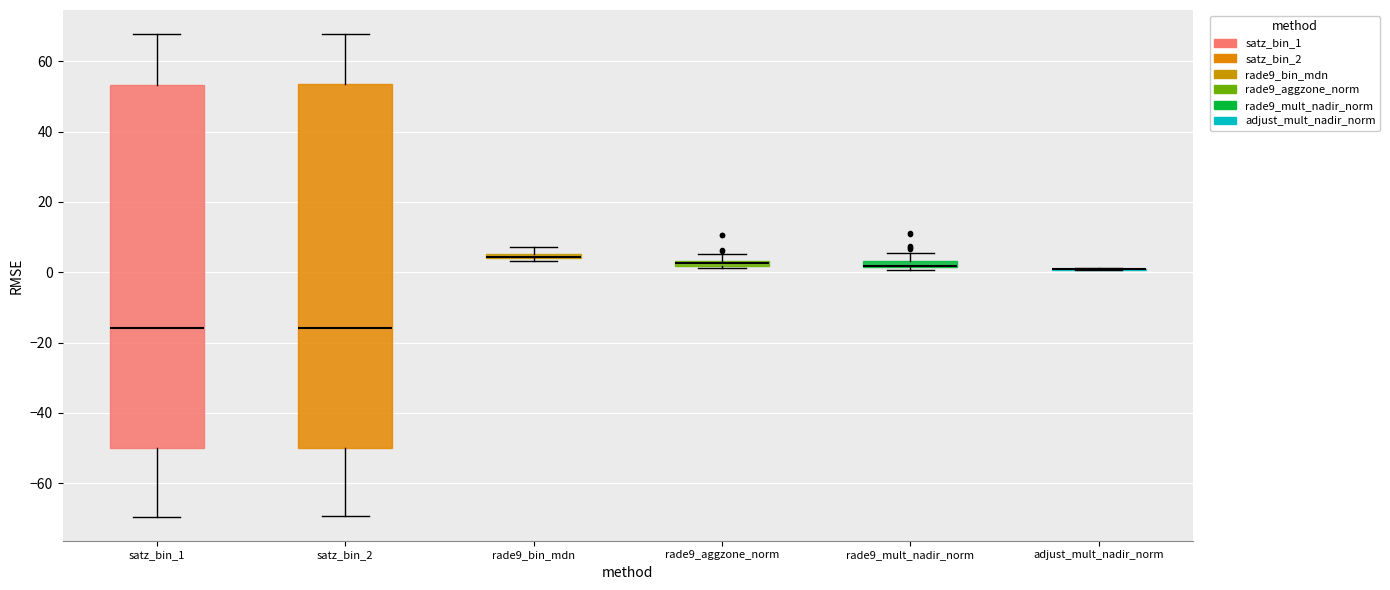

Where is the upper edge of the box for rade9_mult_nadir_norm on the y-axis? The values are not printed on the chart, so give them approximately, as read against the axis.

4